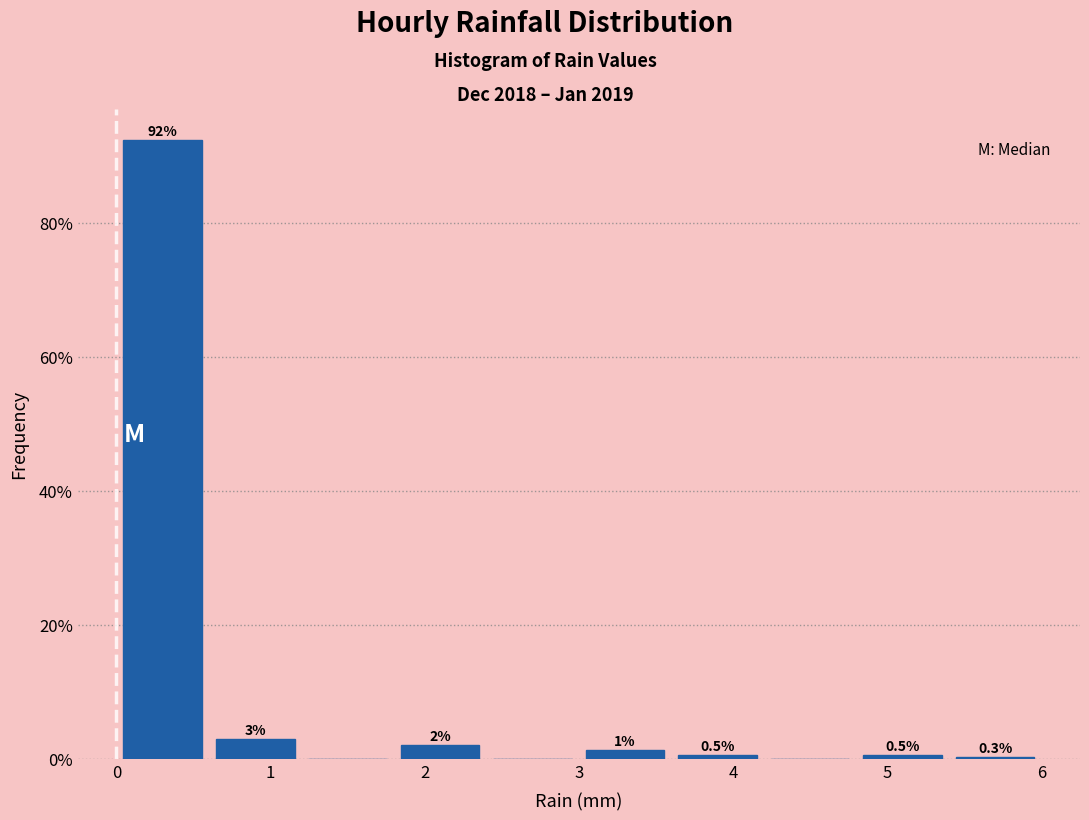

Which range on the x-axis has the tallest bar?

0.0 to 0.6